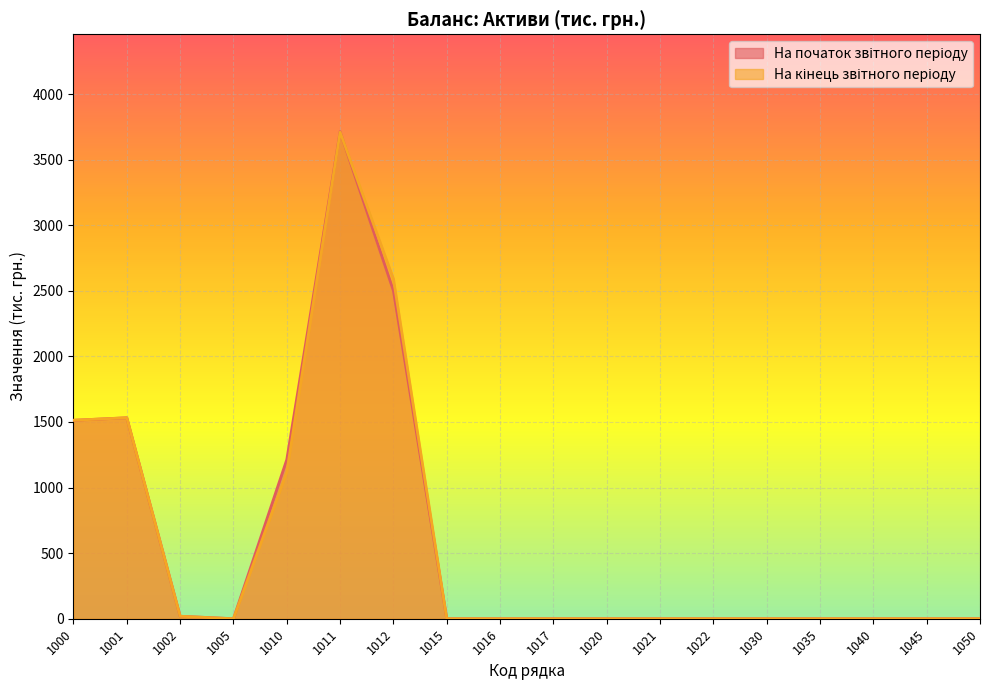

List the labels in order of На кінець звітного періоду value, largest first.

1011, 1012, 1001, 1000, 1010, 1002, 1005, 1015, 1016, 1017, 1020, 1021, 1022, 1030, 1035, 1040, 1045, 1050